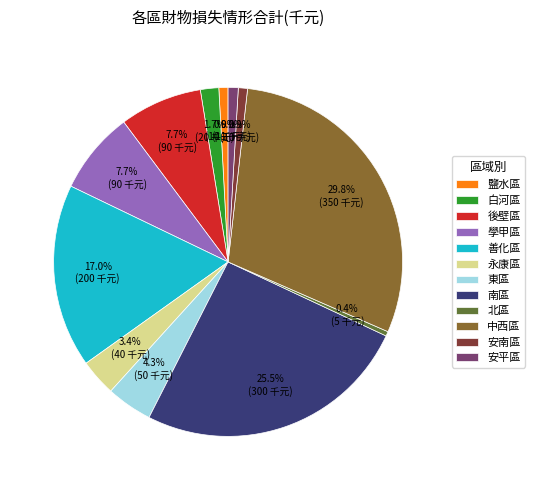

Which has a higher value, 東區 or 鹽水區?

東區